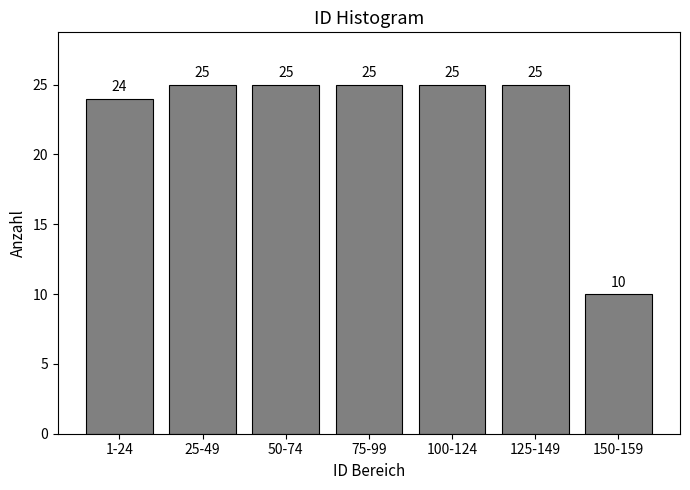

Reading left to right, what are all the values shown in this chart?

1-24=24	25-49=25	50-74=25	75-99=25	100-124=25	125-149=25	150-159=10